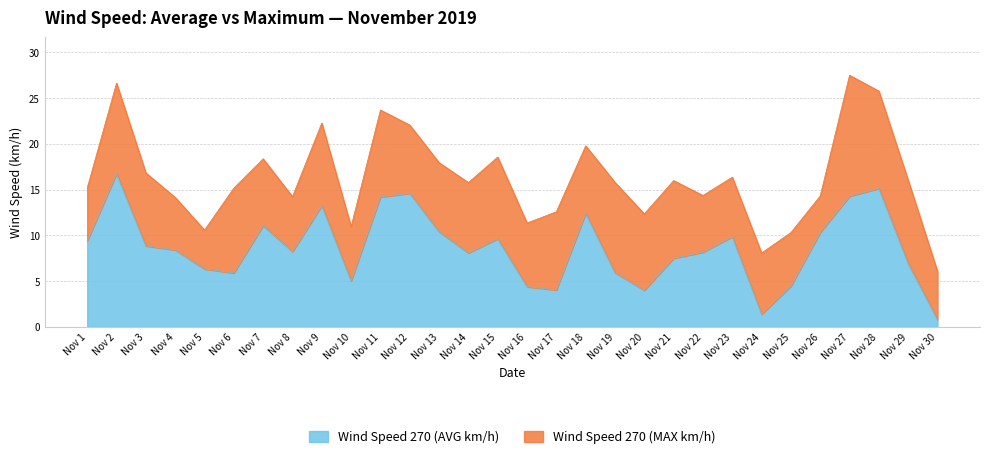

True or false: Wind Speed 270 (AVG km/h) and Wind Speed 270 (MAX km/h) intersect in this chart.

False